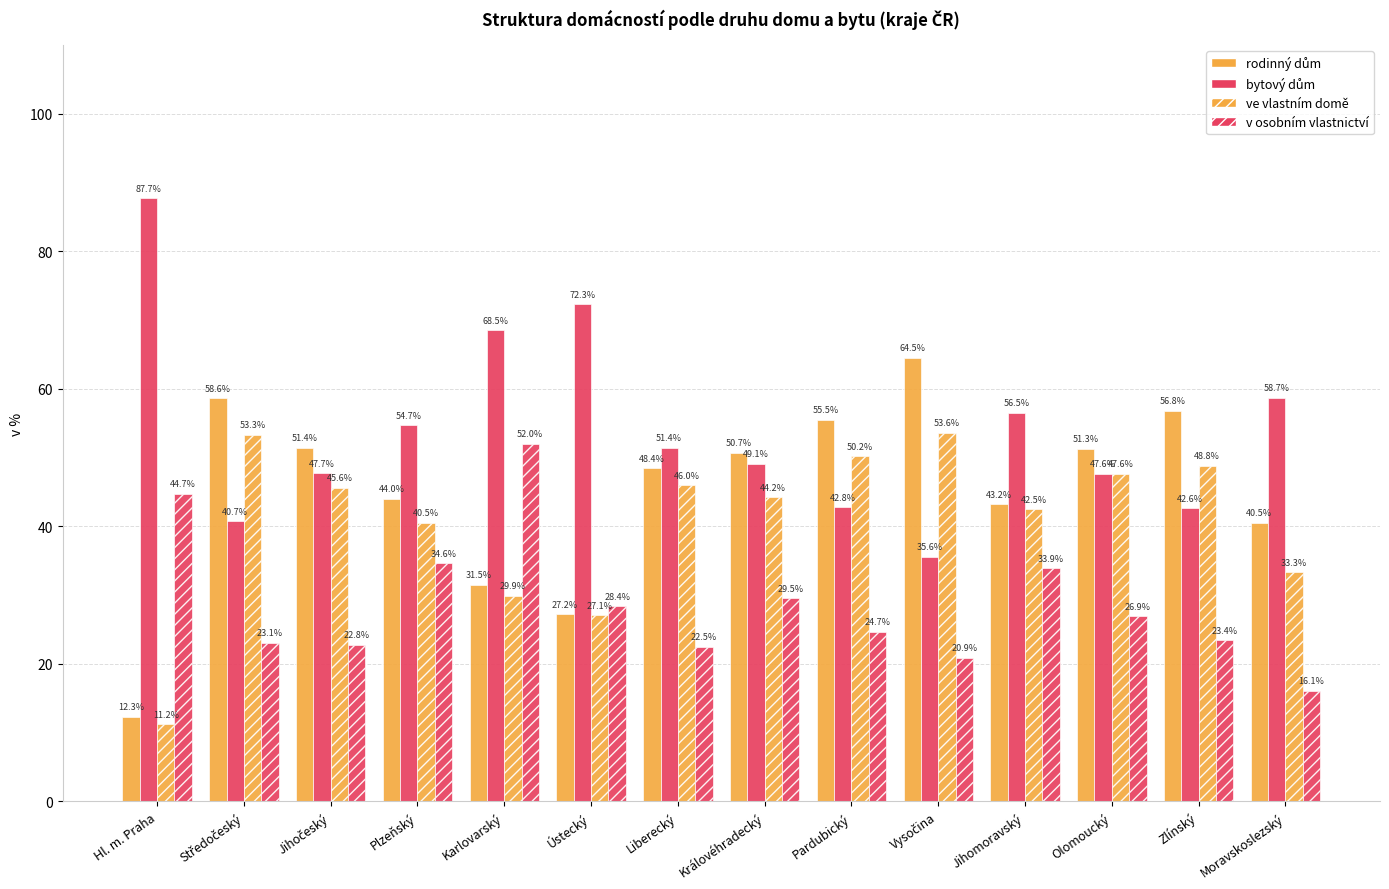

Reading right to left, extract all data points from this chart.

rodinný dům: 40.5	56.8	51.3	43.2	64.5	55.5	50.7	48.4	27.2	31.5	44.0	51.4	58.6	12.3
bytový dům: 58.7	42.6	47.6	56.5	35.6	42.8	49.1	51.4	72.3	68.5	54.7	47.7	40.7	87.7
ve vlastním domě: 33.3	48.8	47.6	42.5	53.6	50.2	44.2	46.0	27.1	29.9	40.5	45.6	53.3	11.2
v osobním vlastnictví: 16.1	23.4	26.9	33.9	20.9	24.7	29.5	22.5	28.4	52.0	34.6	22.8	23.1	44.7